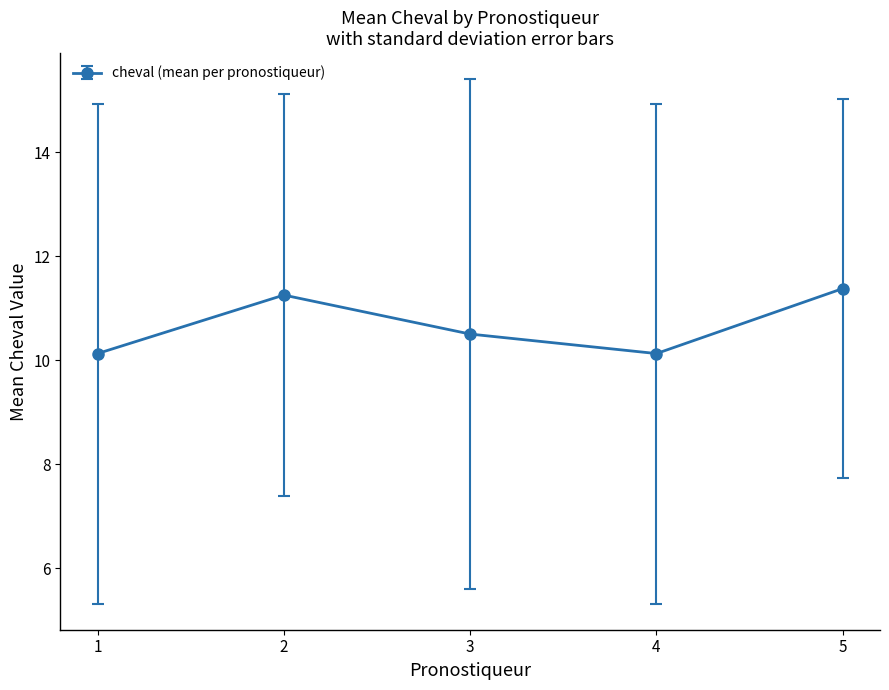

What is the average value?

10.7